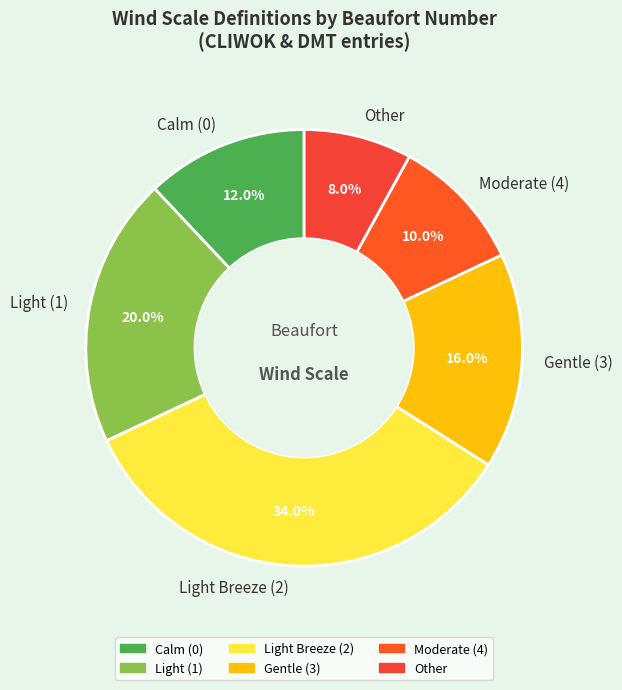

Which has a higher value, Calm (0) or Light (1)?

Light (1)